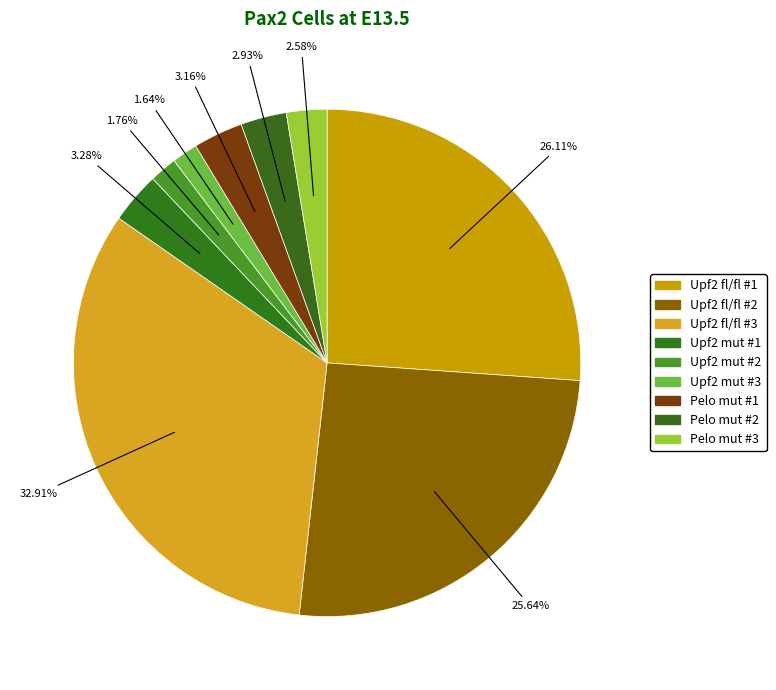

Does Upf2 mut #3 represent more than half of the total?

No